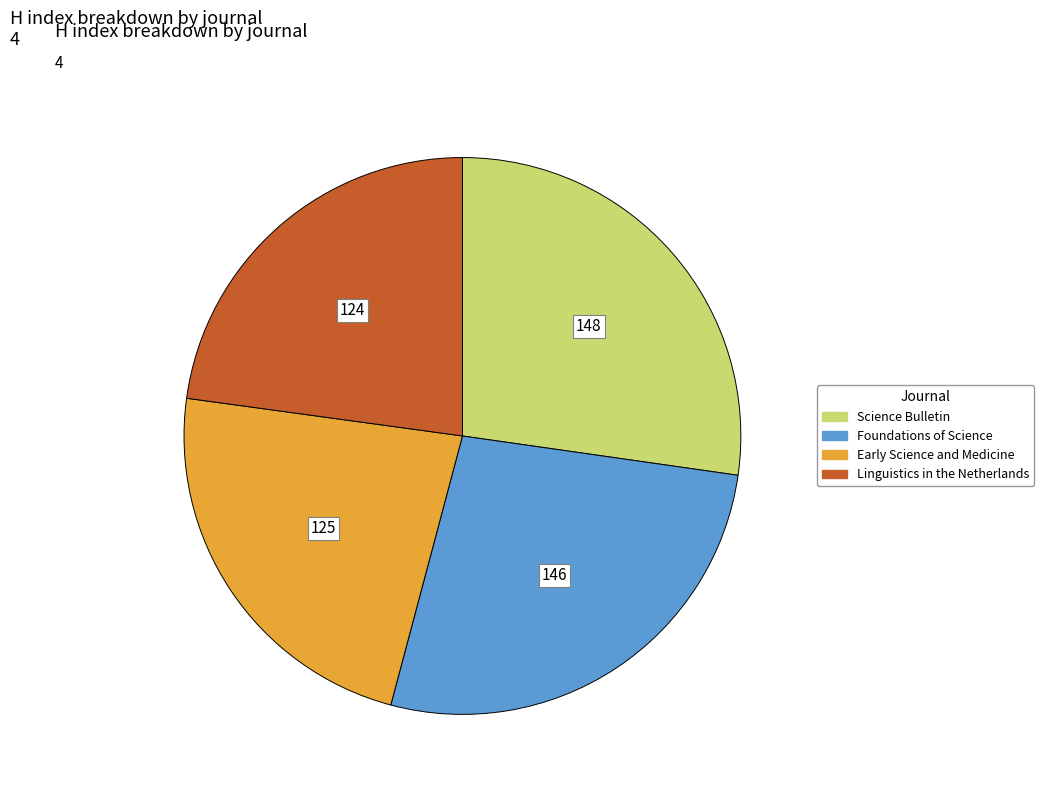

The Science Bulletin slice represents 27% of the pie. True or false?

True